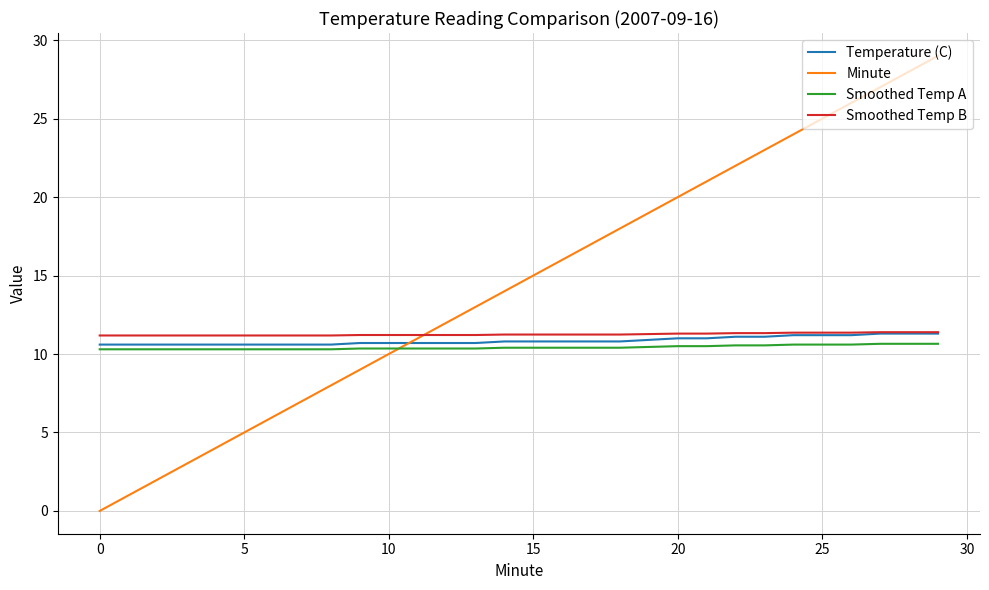

Which series has the widest spread of values?

Minute